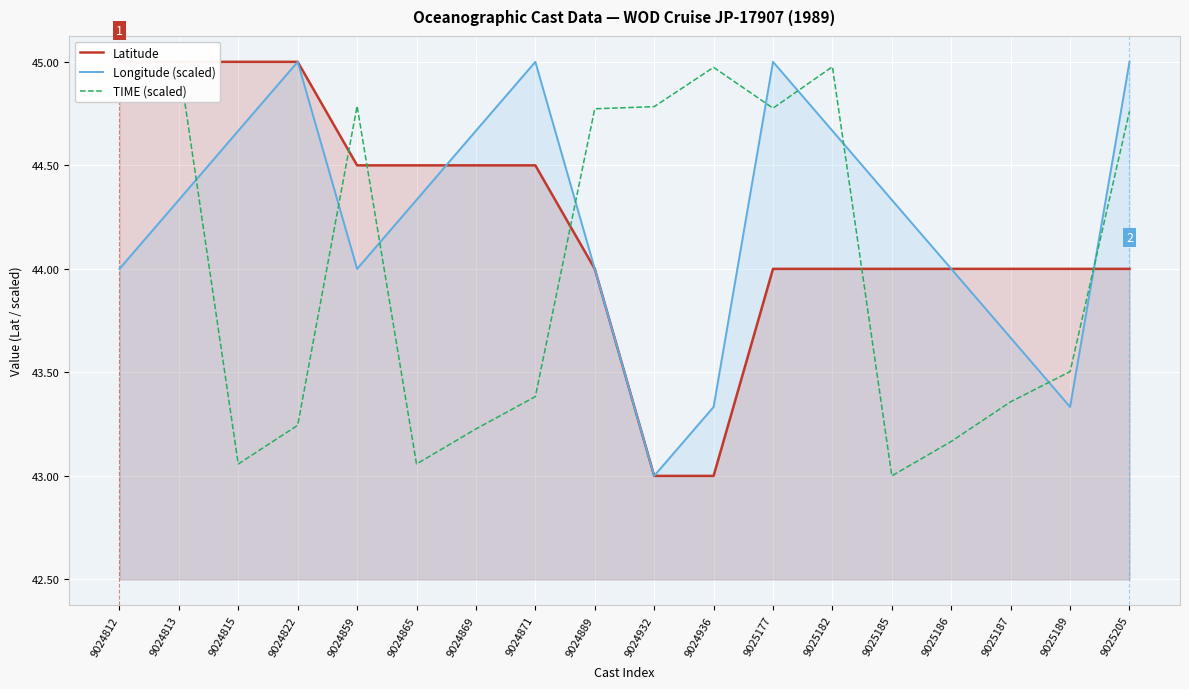

How many intersections are there between TIME (scaled) and Latitude?

5